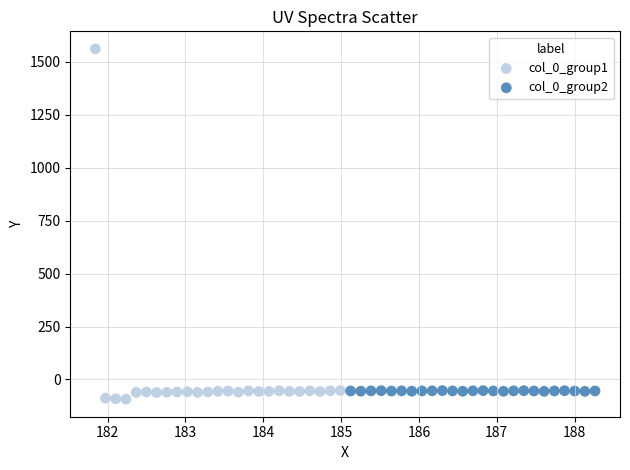

Which series has the largest Y range (max minus min)?

col_0_group1